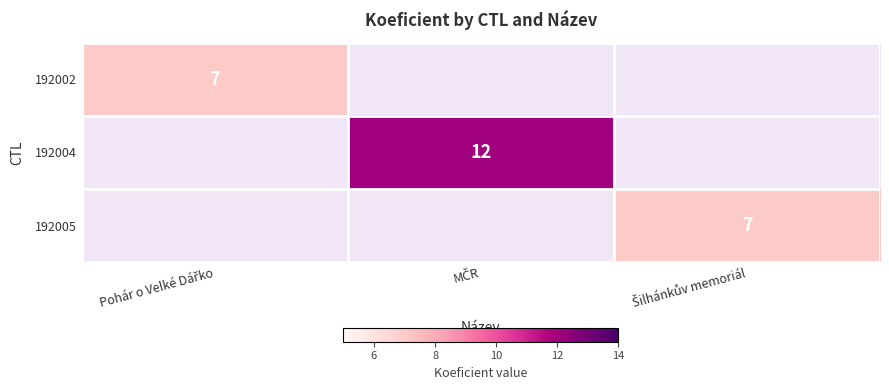

Rank the series at Šilhánkův memoriál from highest to lowest value.

192002, 192004, 192005